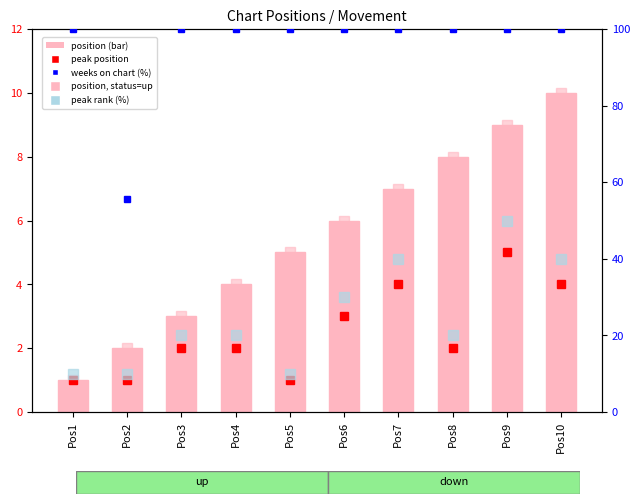

Between Pos1 and Pos10, which series saw the biggest shift?

peak rank (%)